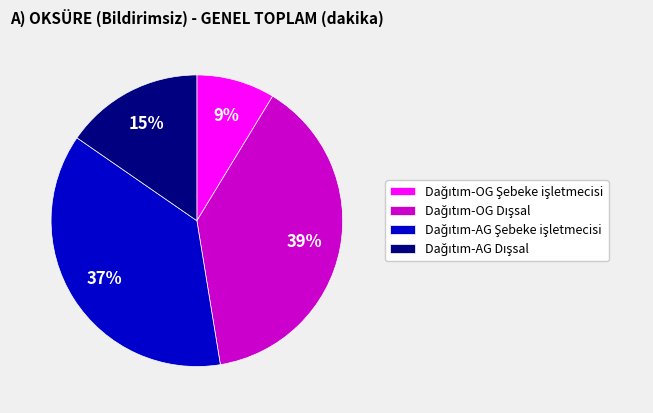

Does any single category account for the majority?

No